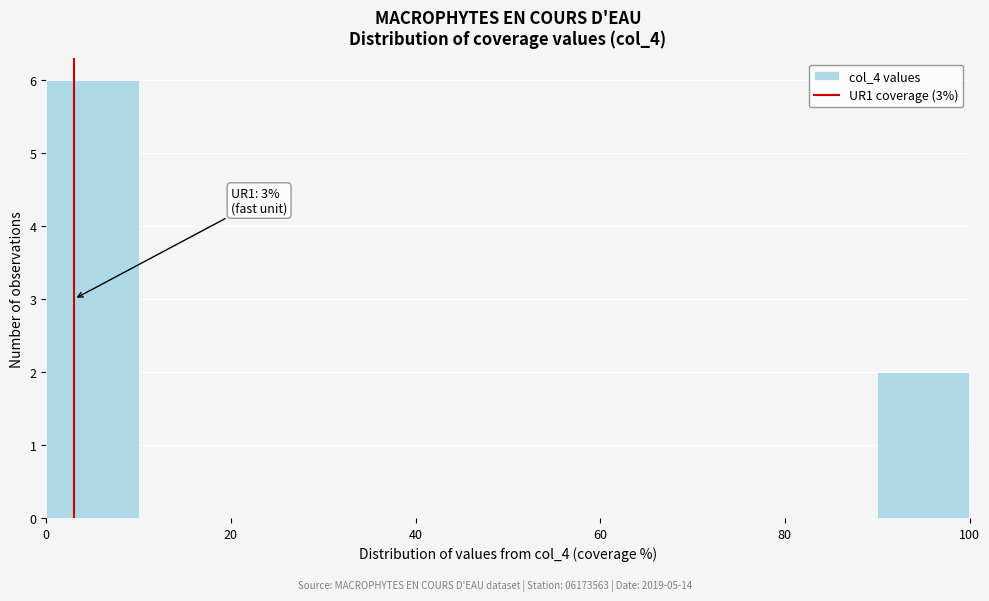

Over which range of the x-axis is the bar tallest?

0 to 10